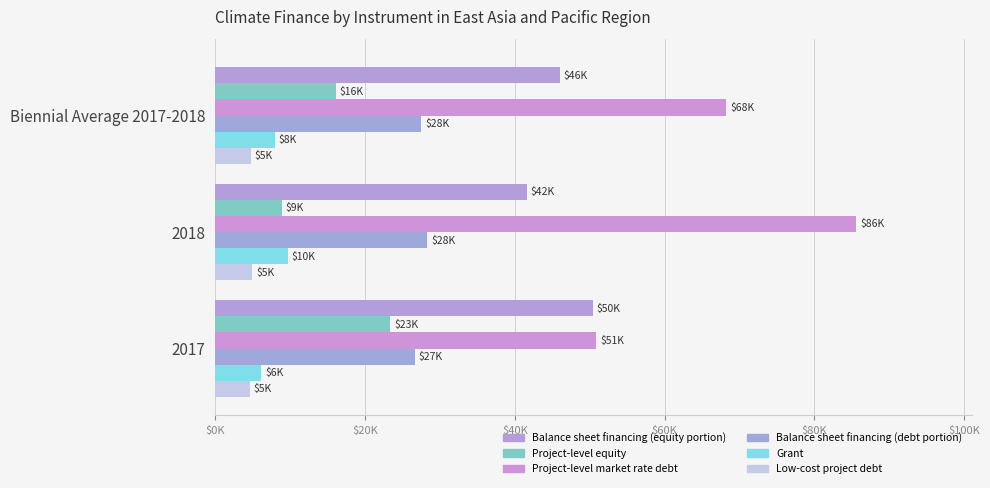

Which series has the widest spread of values?

Project-level market rate debt